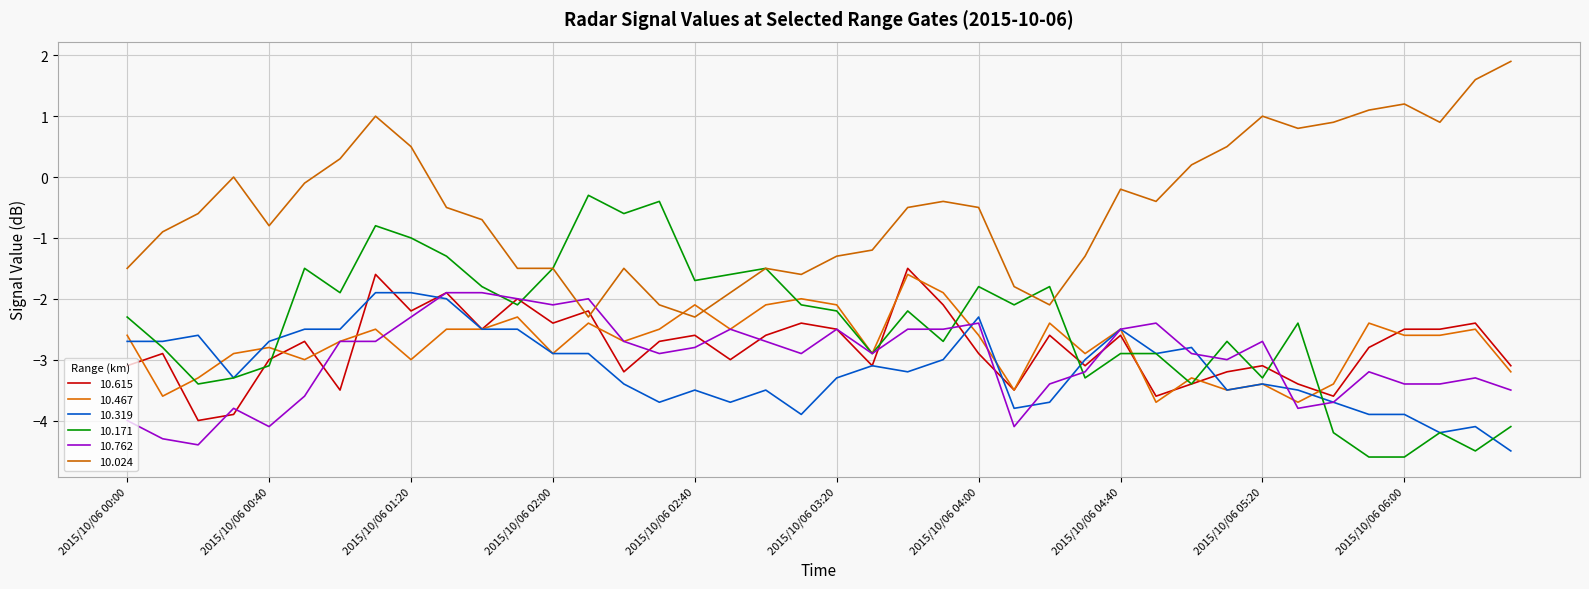

Does the chart have visible grid lines?

Yes